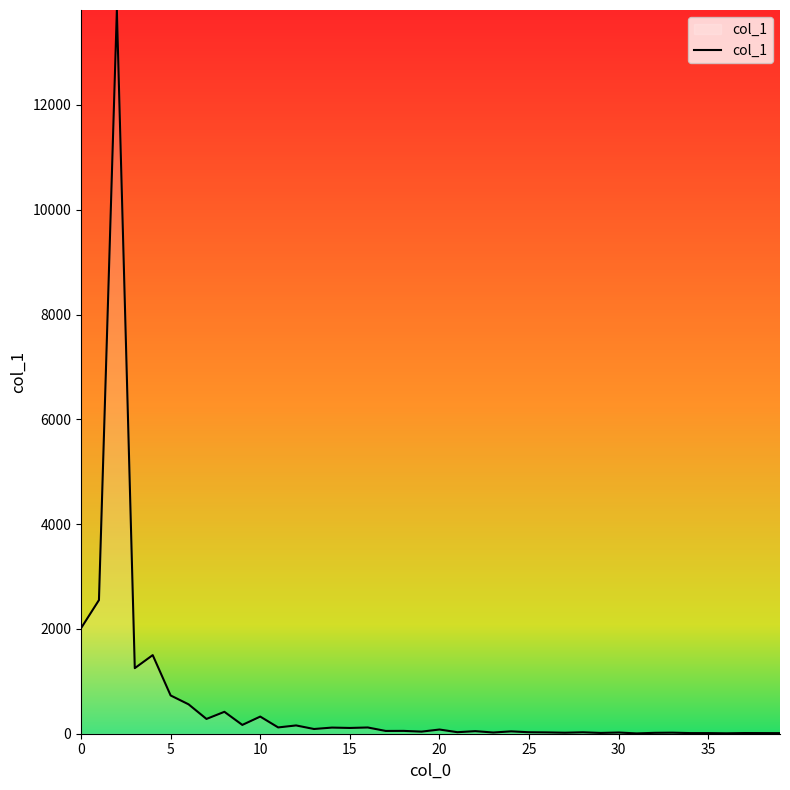

Does the chart display data point markers on the line(s)?

No